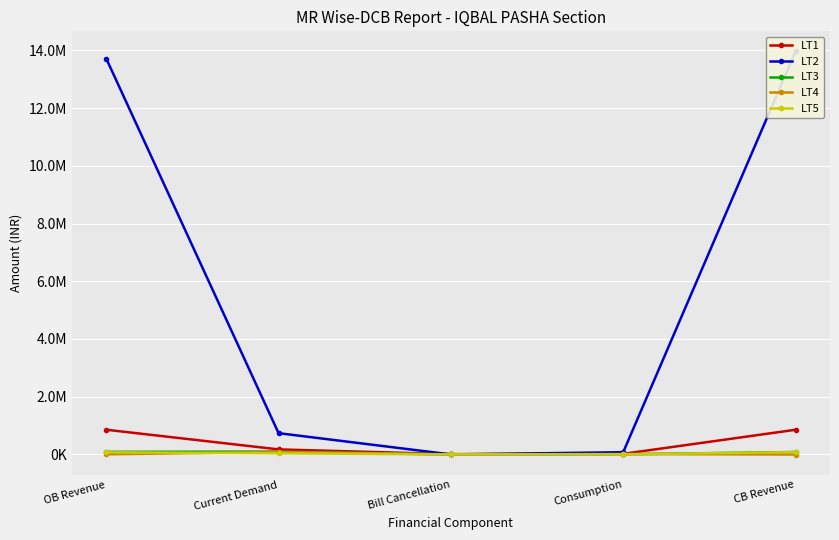

Which series has the largest range (max minus min)?

LT2